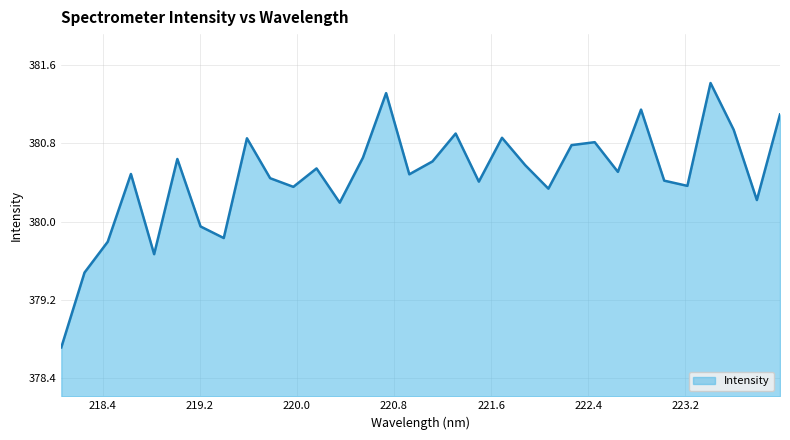

What is the greatest value displayed?

381.4